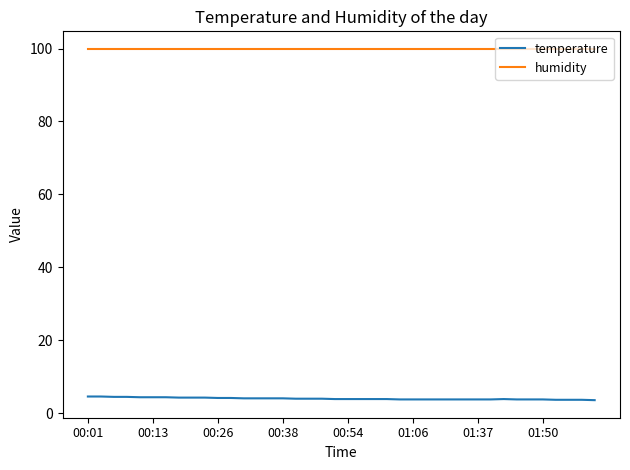

What is the highest value of the humidity series?

99.9